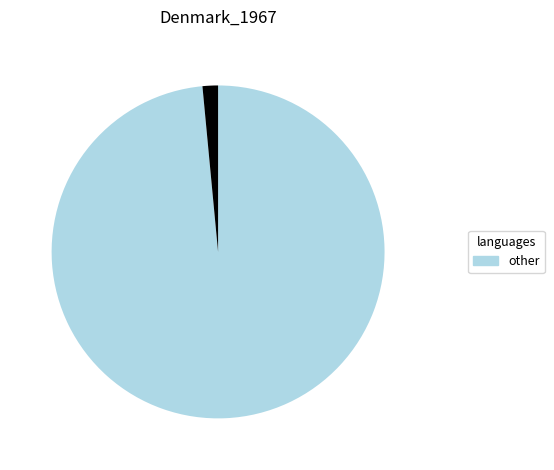

Is there a majority slice in this chart?

Yes